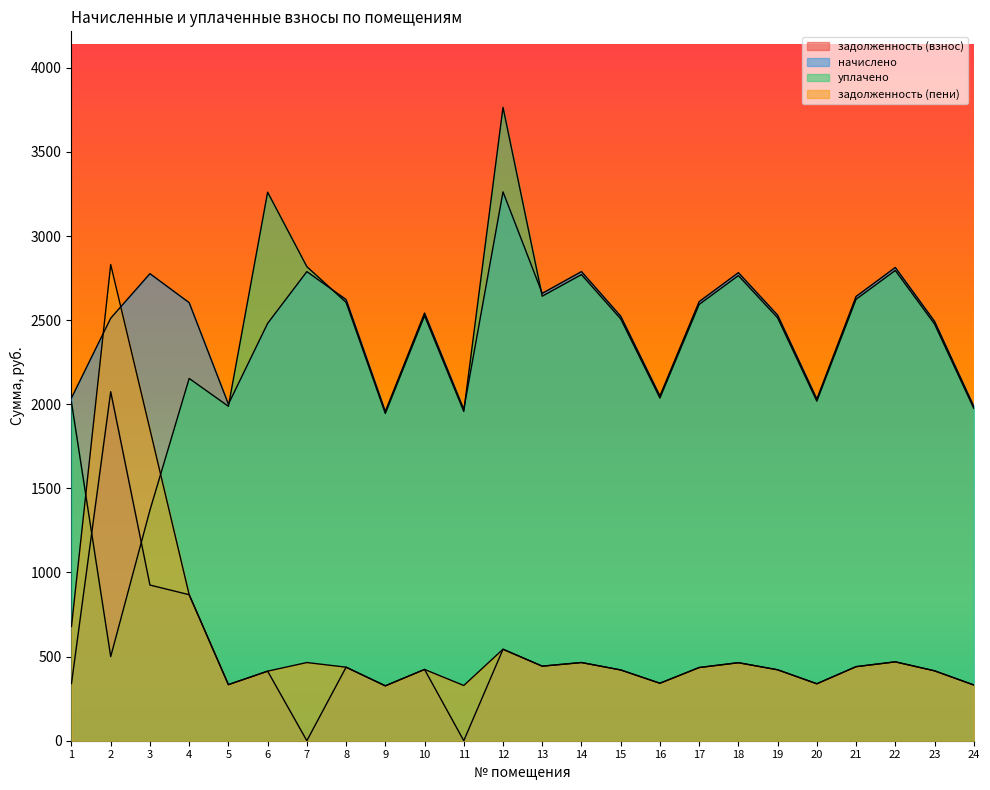

What is the sum of all начислено values?

59467.1